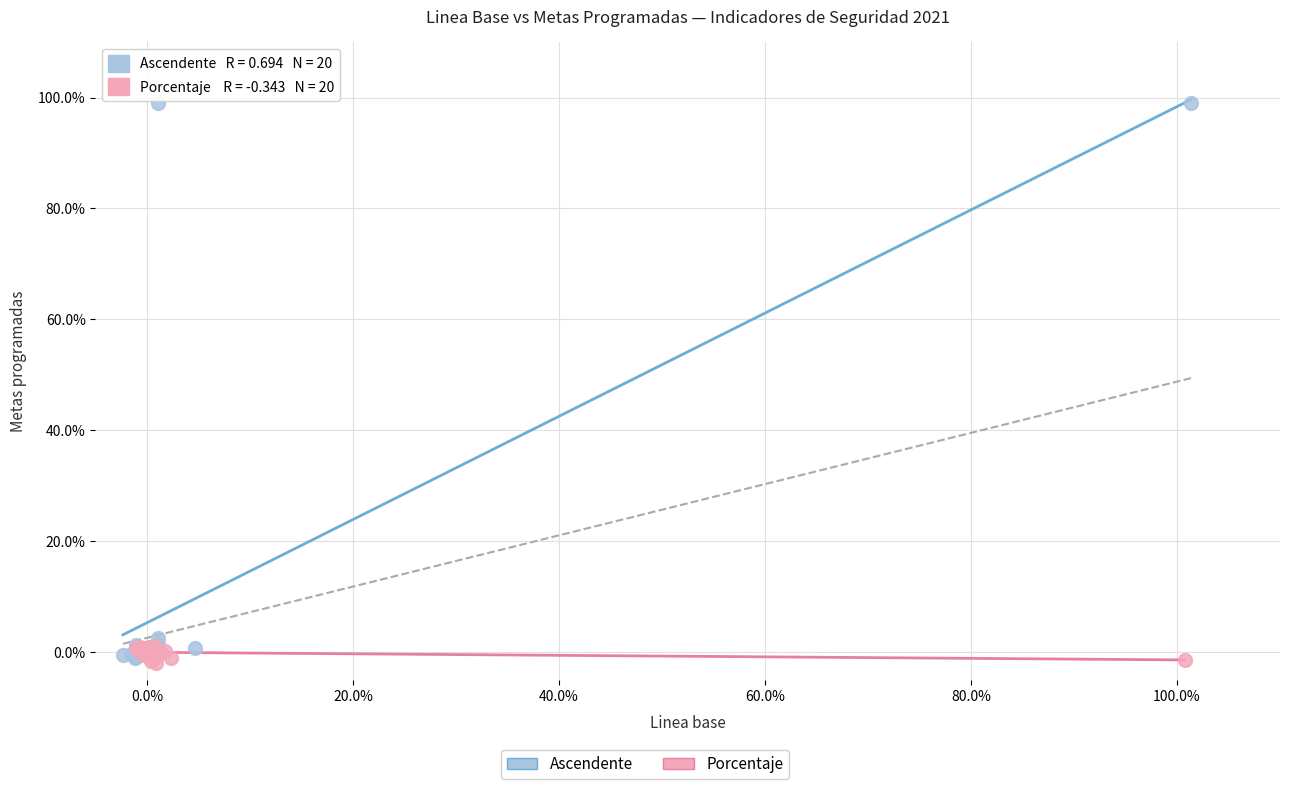

Which series contains the lowest Y value?

Porcentaje